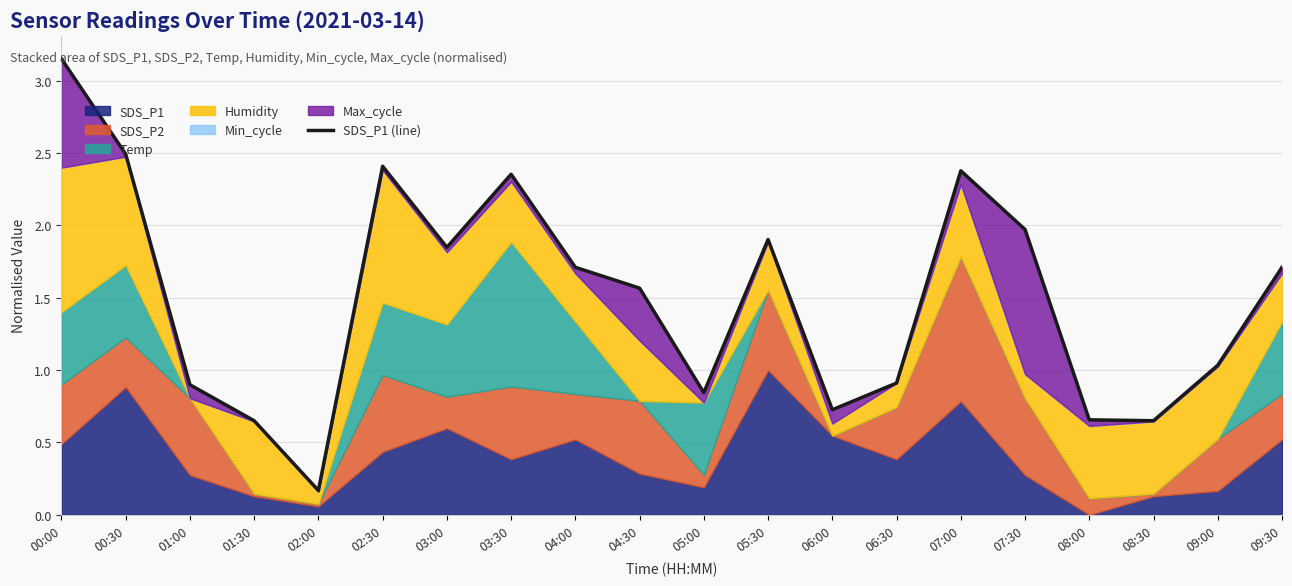

Which has a higher value, 01:30 or 02:00?

01:30